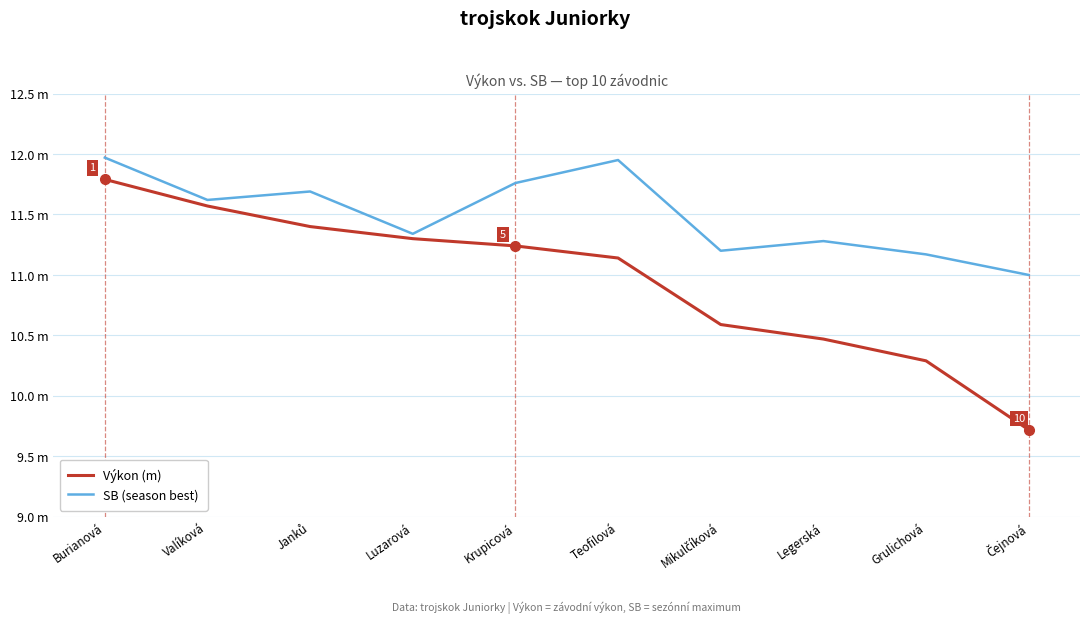

What is the sum of the Výkon (m) values at Teofilová and Legerská?

21.6